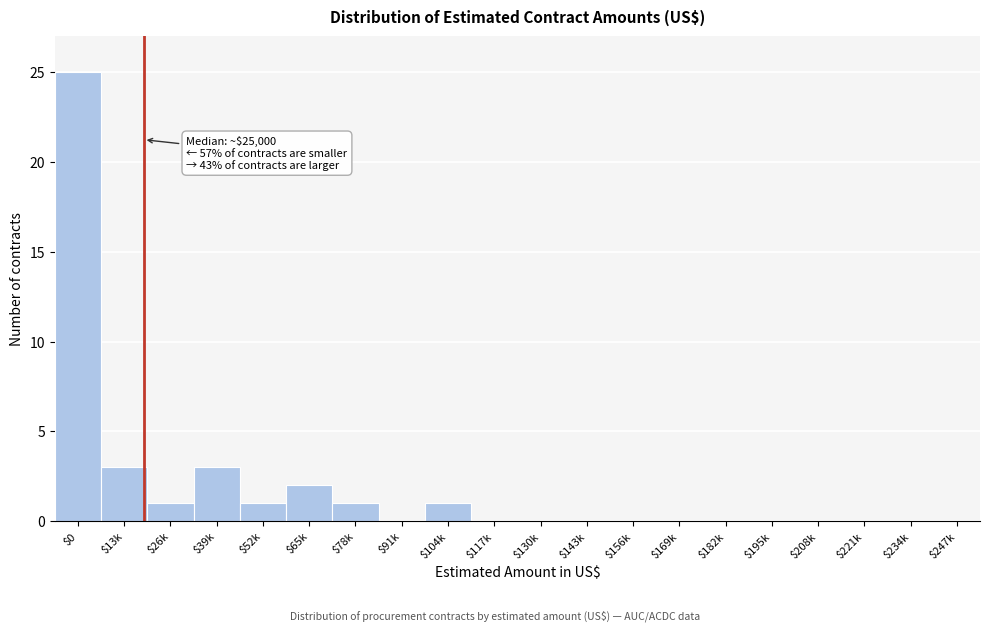

What is the maximum value shown in the chart?

25